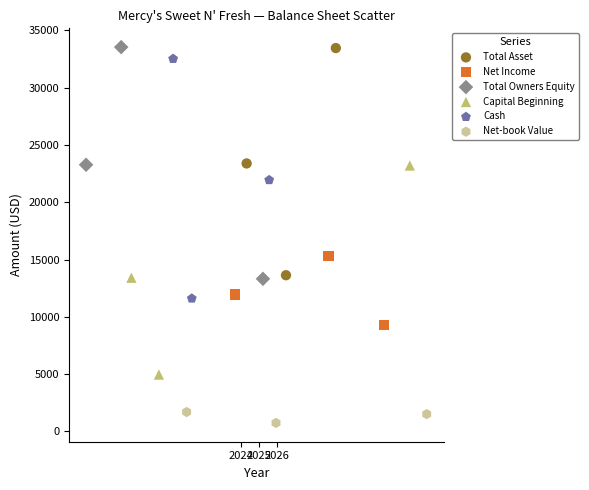

Which series has the widest spread of Y values?

Cash